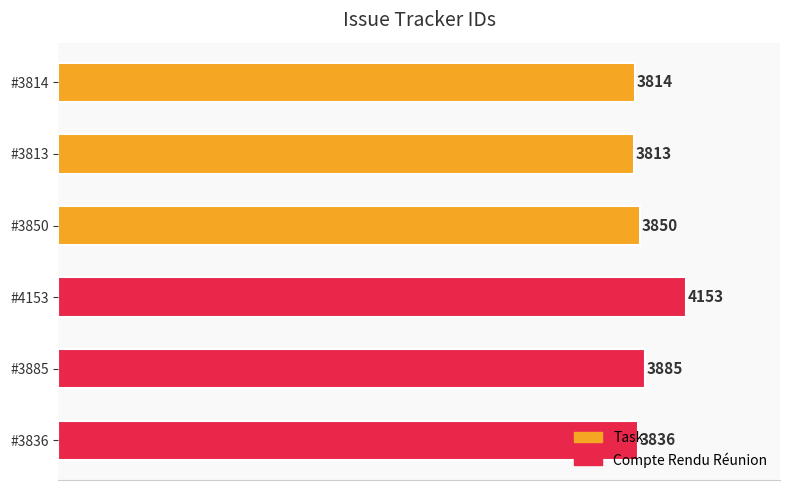

Which category has the lowest value across all series?

#3813